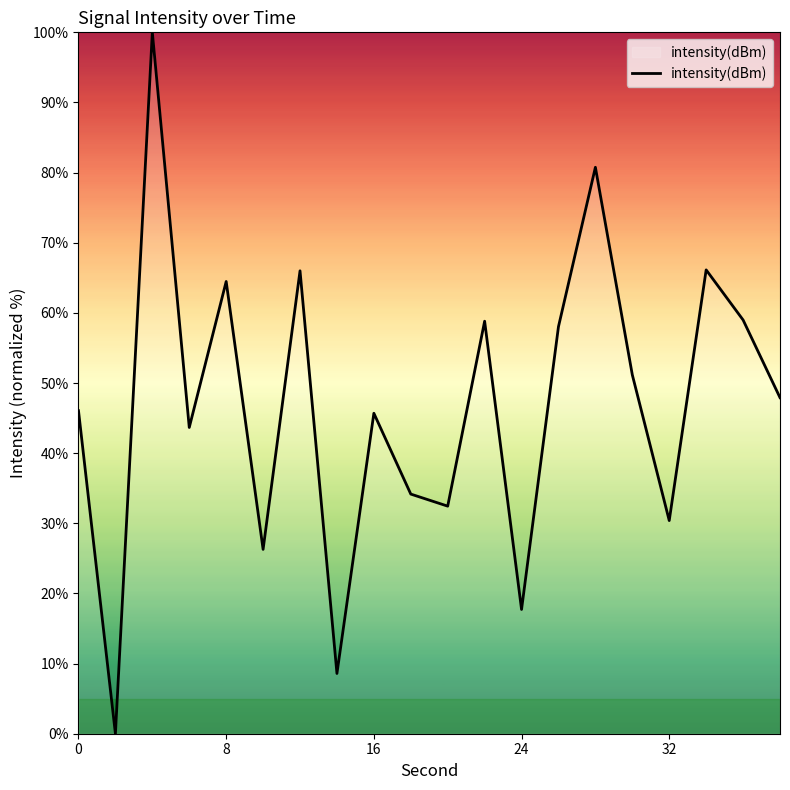

What is the maximum value shown in the chart?

100.0